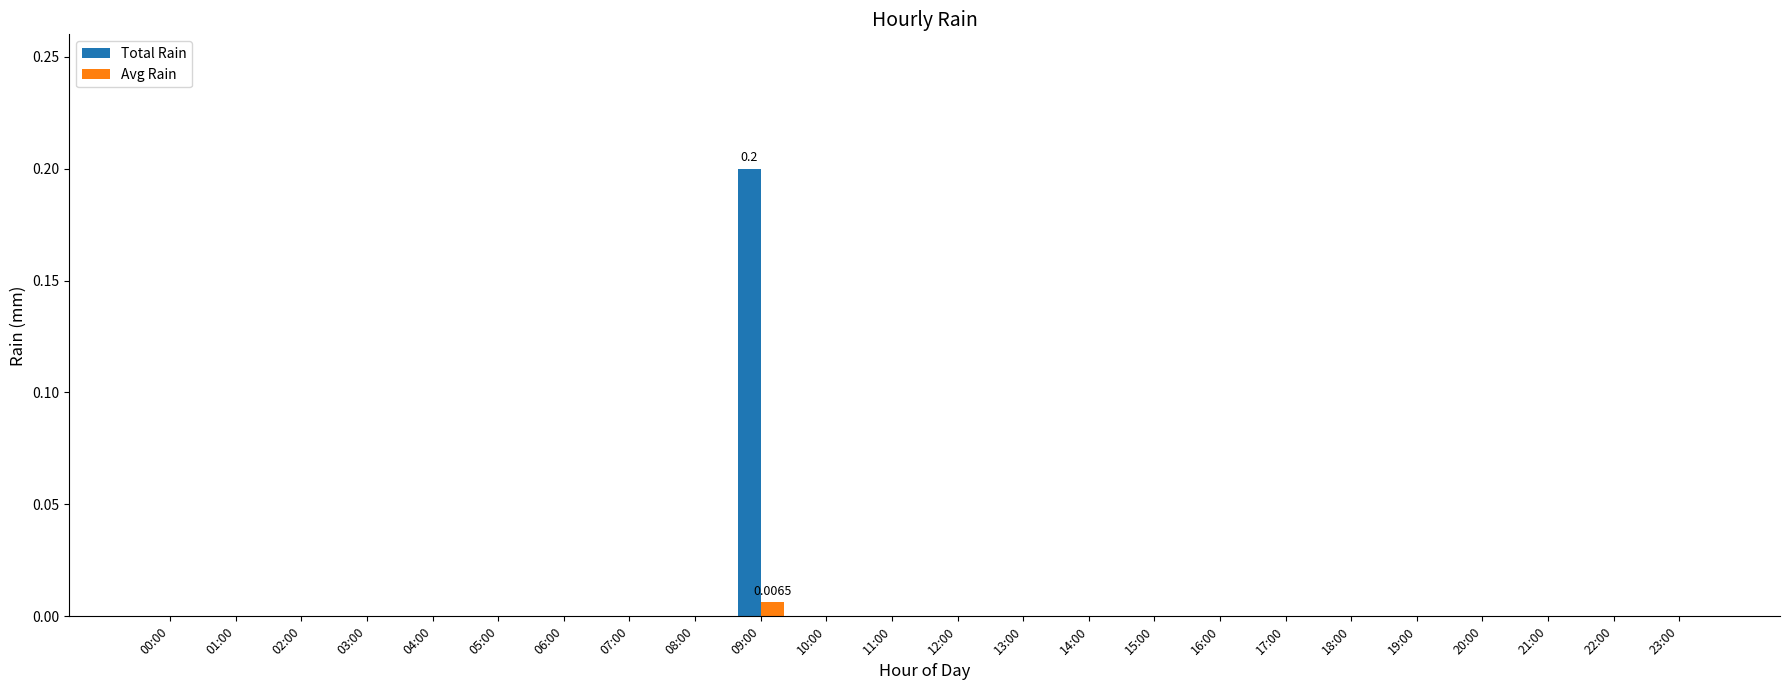

Reading right to left, list all the values displayed in this chart.

Total Rain: 23:00=0.0	22:00=0.0	21:00=0.0	20:00=0.0	19:00=0.0	18:00=0.0	17:00=0.0	16:00=0.0	15:00=0.0	14:00=0.0	13:00=0.0	12:00=0.0	11:00=0.0	10:00=0.0	09:00=0.2	08:00=0.0	07:00=0.0	06:00=0.0	05:00=0.0	04:00=0.0	03:00=0.0	02:00=0.0	01:00=0.0	00:00=0.0
Avg Rain: 23:00=0.0	22:00=0.0	21:00=0.0	20:00=0.0	19:00=0.0	18:00=0.0	17:00=0.0	16:00=0.0	15:00=0.0	14:00=0.0	13:00=0.0	12:00=0.0	11:00=0.0	10:00=0.0	09:00=0.0	08:00=0.0	07:00=0.0	06:00=0.0	05:00=0.0	04:00=0.0	03:00=0.0	02:00=0.0	01:00=0.0	00:00=0.0